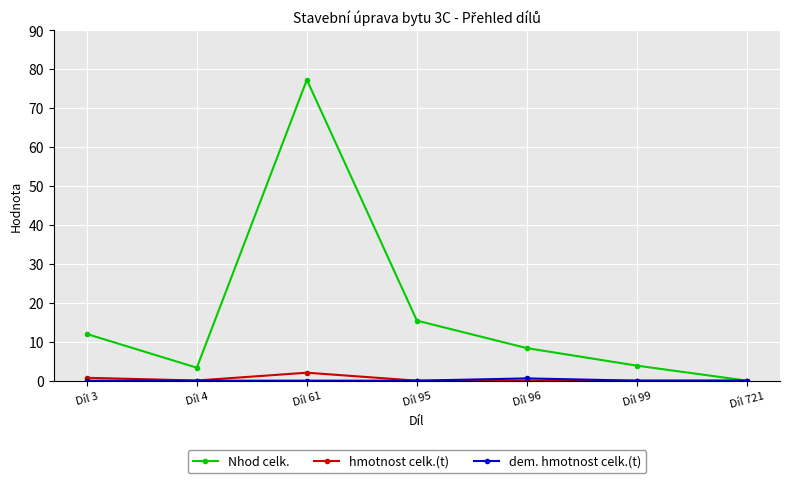

What is the value of the Nhod celk. point at the 1st from the left?

12.0